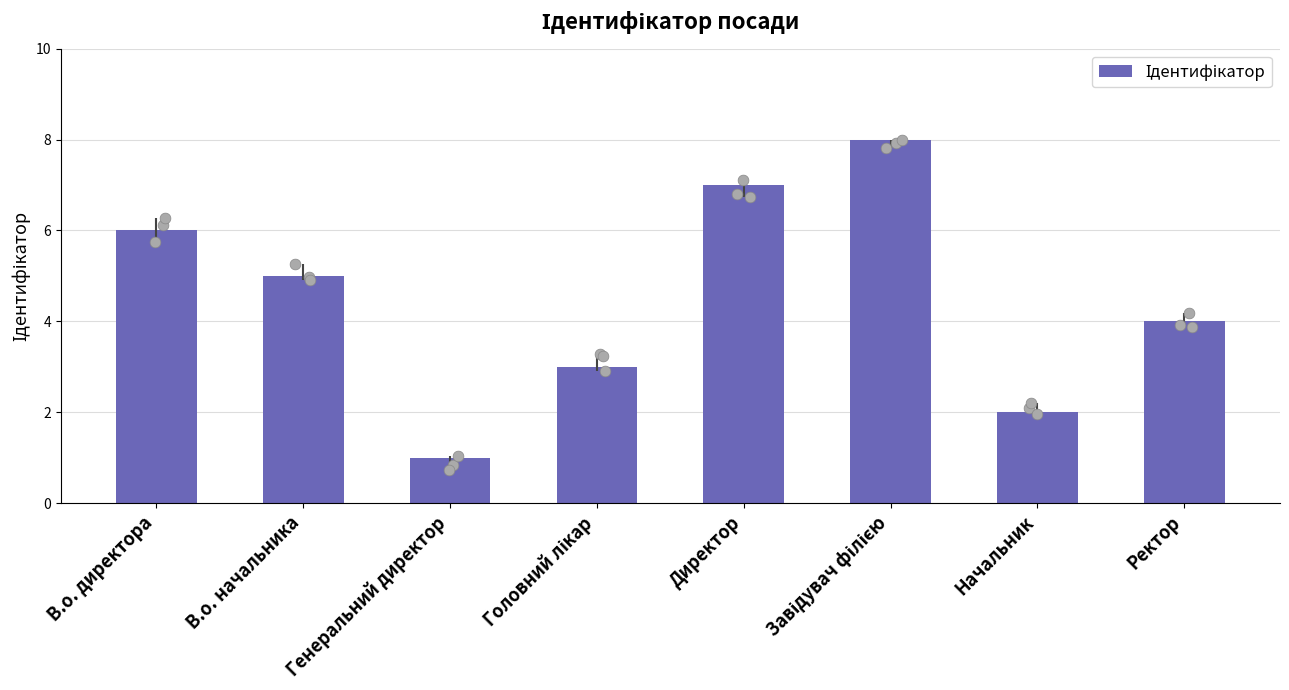

What is the ratio of the value at Генеральний директор to the value at В.о. директора?

0.2